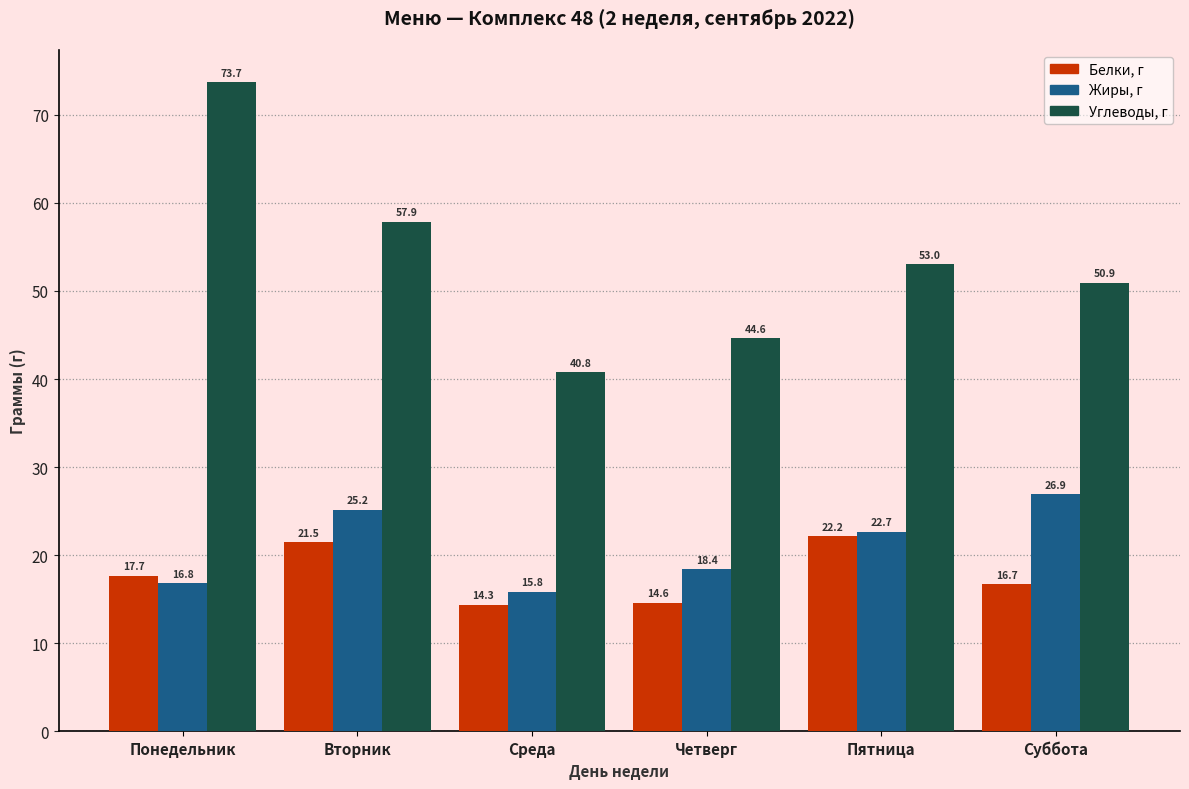

Reading left to right, what are all the values shown in this chart?

Белки, г: Понедельник=17.7	Вторник=21.5	Среда=14.3	Четверг=14.6	Пятница=22.2	Суббота=16.7
Жиры, г: Понедельник=16.8	Вторник=25.2	Среда=15.8	Четверг=18.4	Пятница=22.7	Суббота=26.9
Углеводы, г: Понедельник=73.7	Вторник=57.9	Среда=40.8	Четверг=44.6	Пятница=53.0	Суббота=50.9